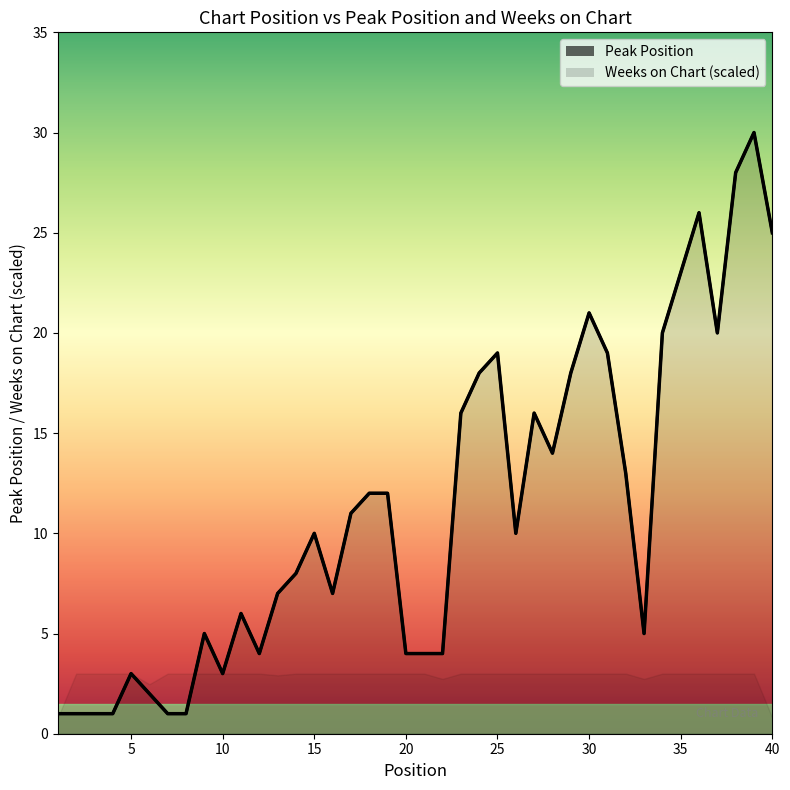

How many values are below 10?

19